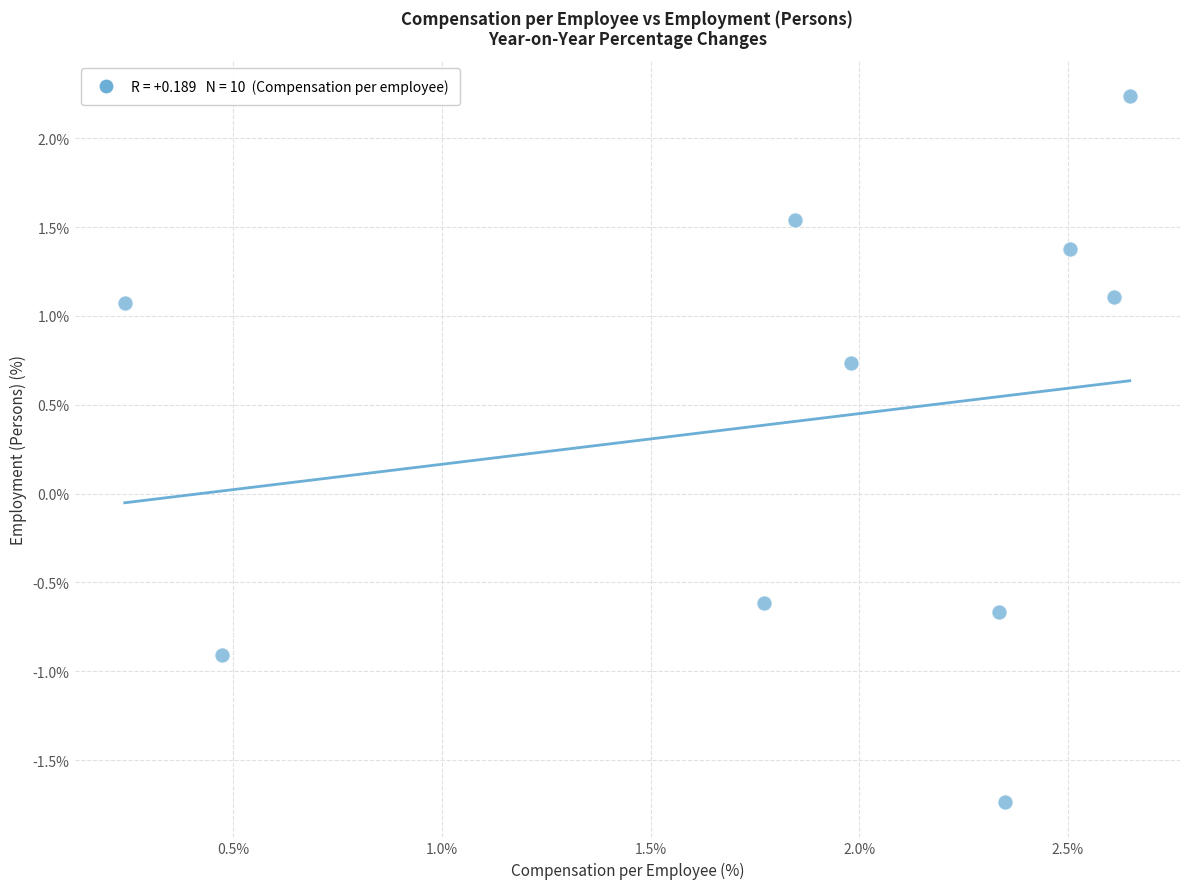

What is the range of Y values (max minus min)?

4.0